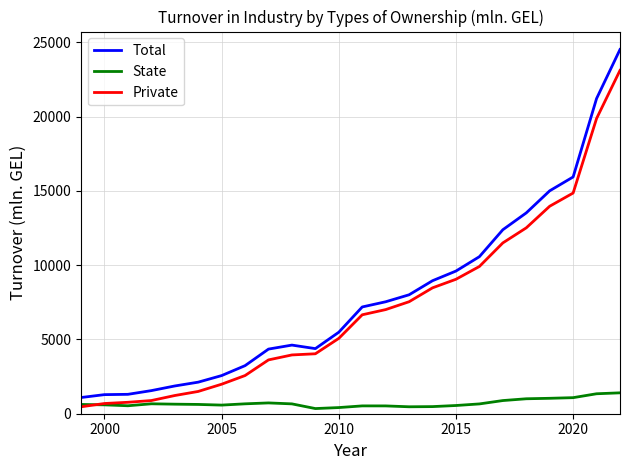

What is the lowest value of the Total series?

1090.6